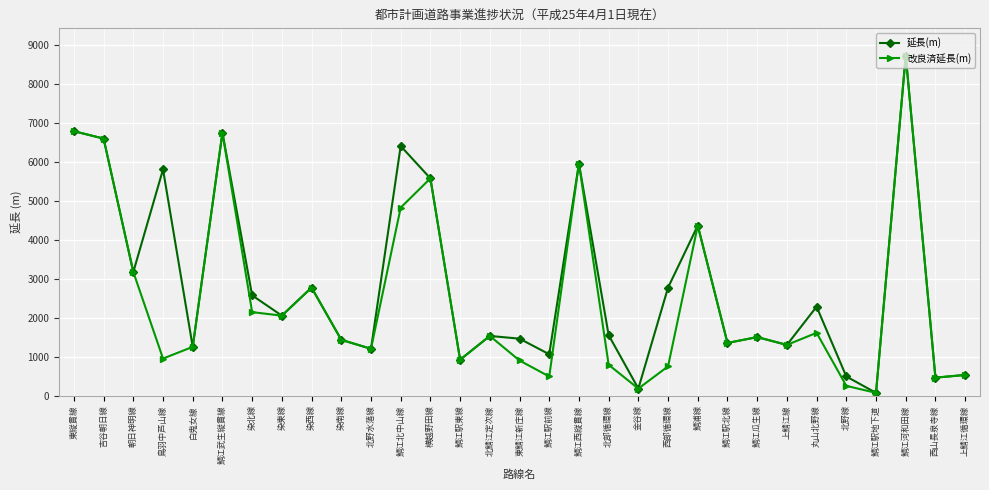

At which category does 延長(m) reach its first local valley?

朝日神明線